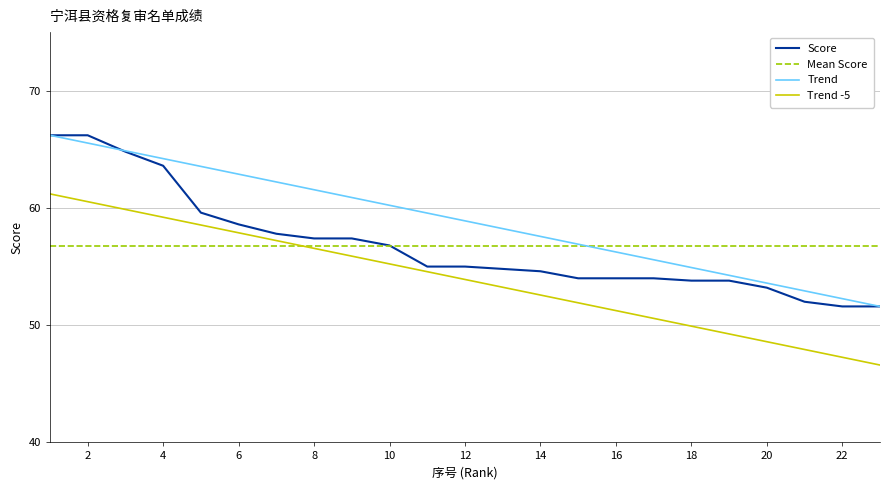

How many times do Trend -5 and Mean Score cross each other?

1